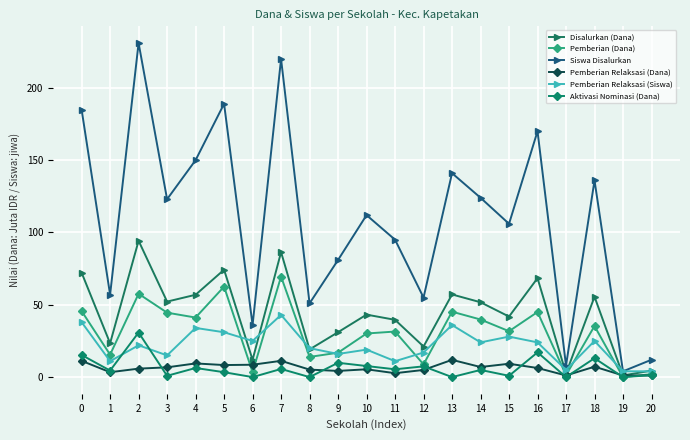

Is the value of Pemberian Relaksasi (Siswa) at 6 greater than the value of Aktivasi Nominasi (Dana) at 1?

Yes